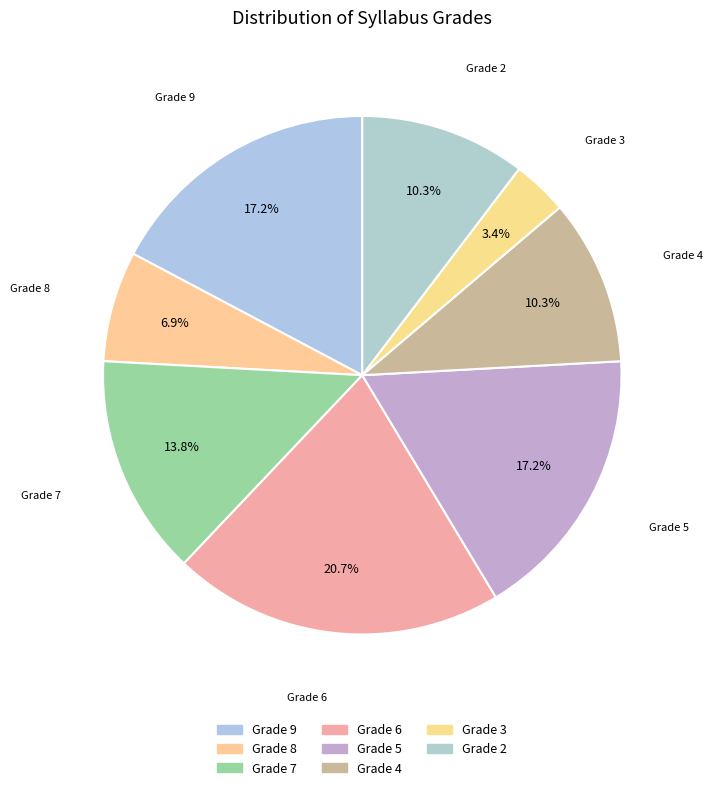

To the nearest percent, what portion does Grade 2 represent?

10%